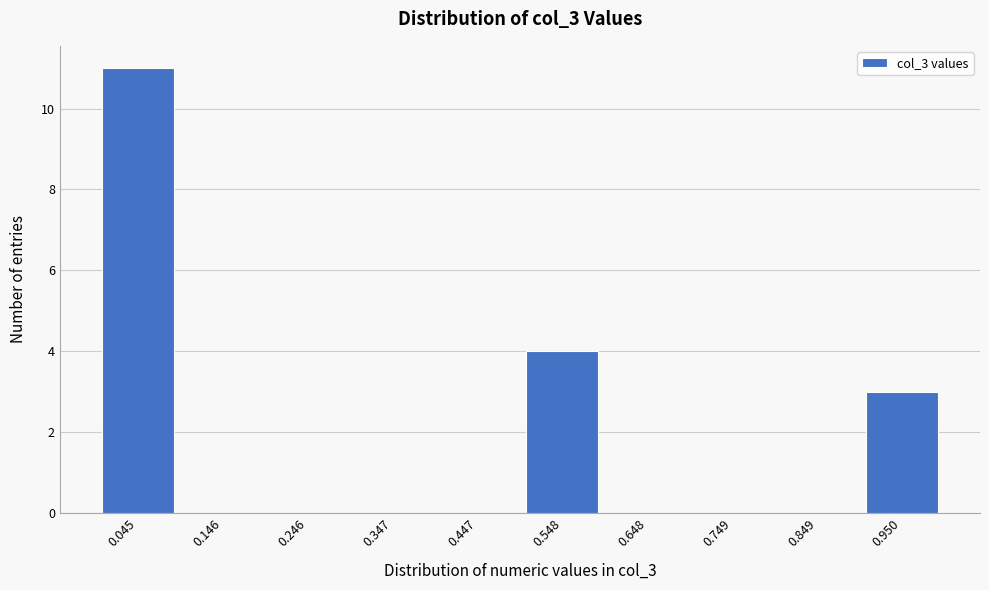

Reading left to right, transcribe all the data shown in this chart.

0.045=11	0.146=0	0.246=0	0.347=0	0.447=0	0.548=4	0.648=0	0.749=0	0.849=0	0.950=3